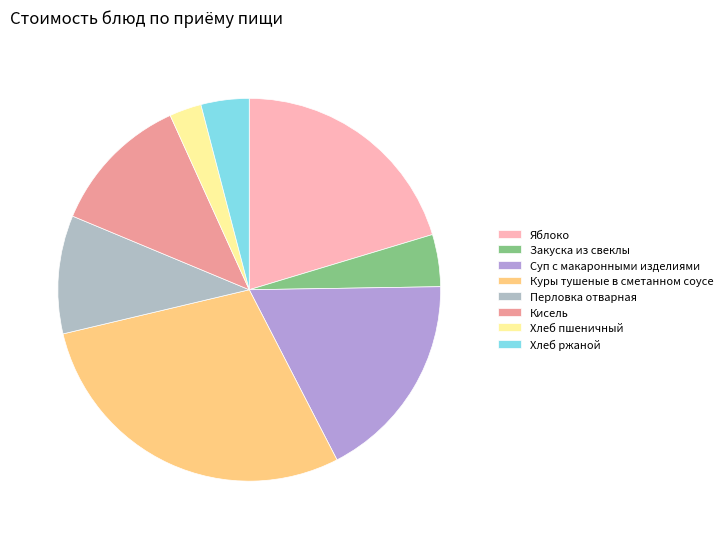

To the nearest percent, what is the average slice percentage?

13%